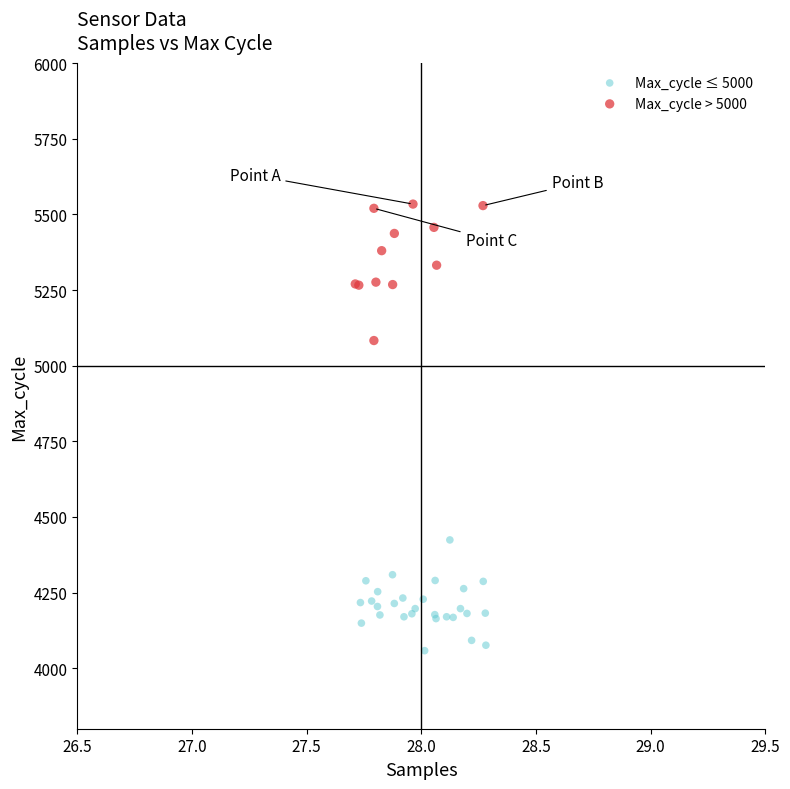

Which series reaches the maximum Y coordinate?

Max_cycle > 5000